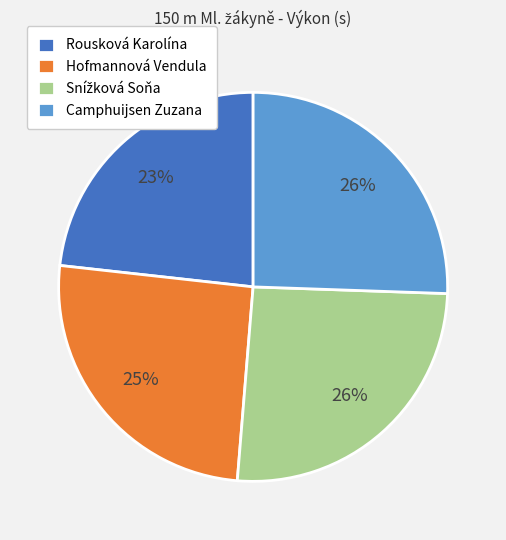

Combined, do Hofmannová Vendula and Camphuijsen Zuzana account for over 50%?

Yes